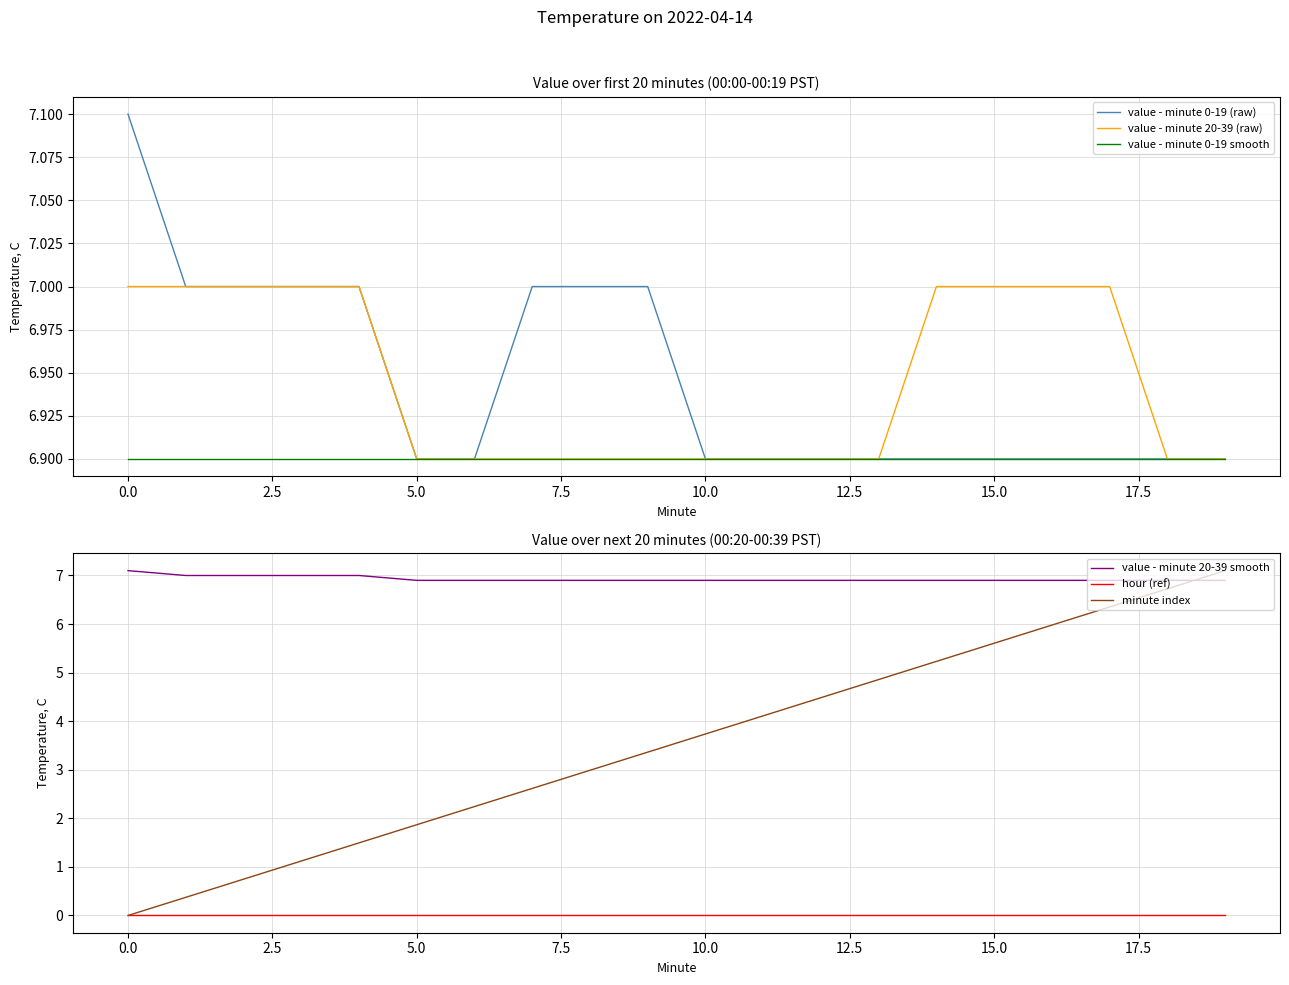

Between 13 and 11, which is larger?

13